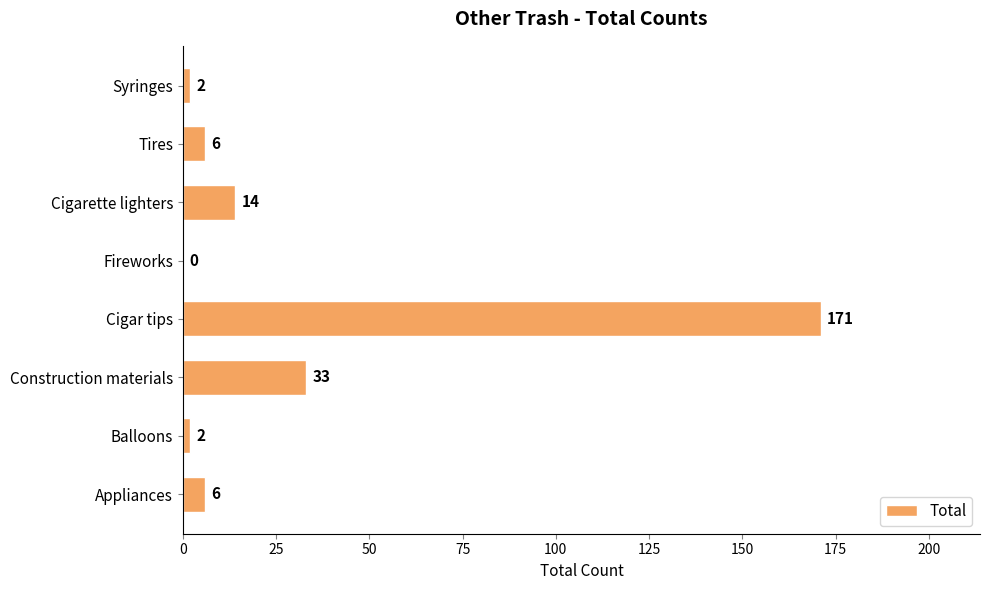

What is the approximate value at Tires?

6